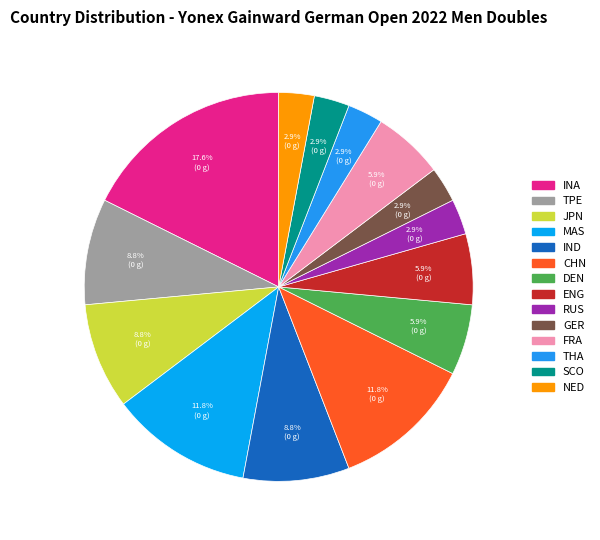

Do CHN and IND together represent more than half of the pie?

No